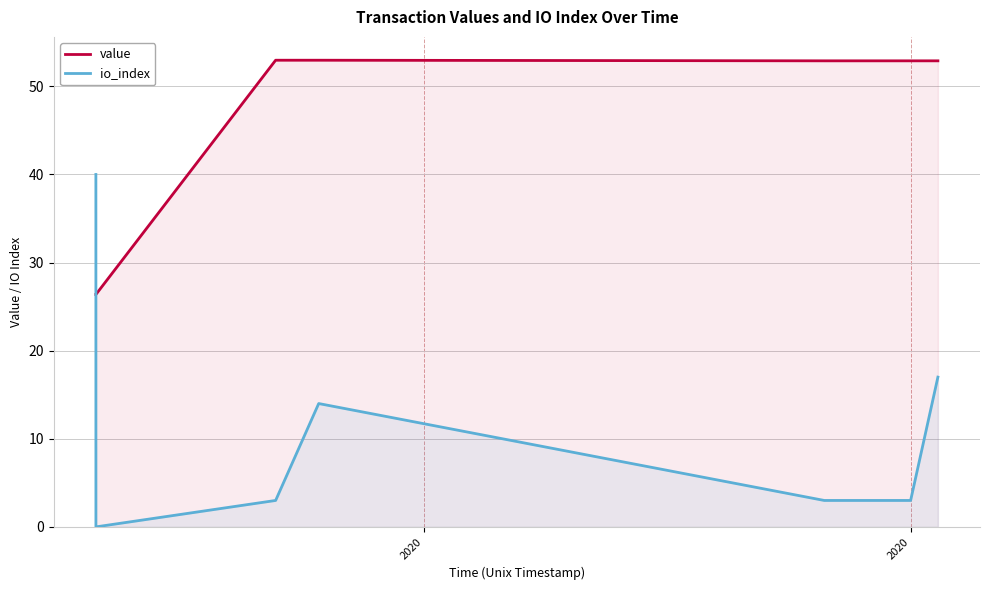

True or false: value and io_index intersect in this chart.

True